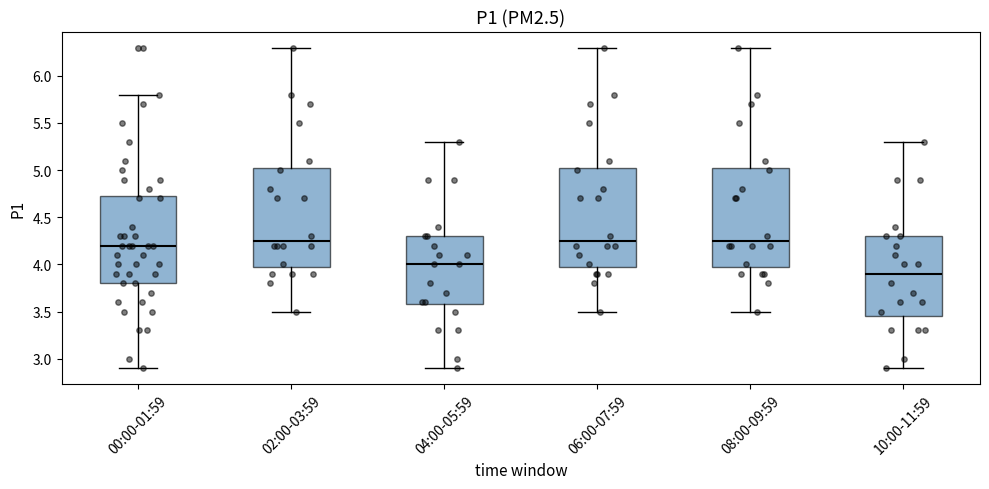

Where does the median line of the box for 06:00-07:59 sit on the y-axis? The values are not printed on the chart, so give them approximately, as read against the axis.

4.25